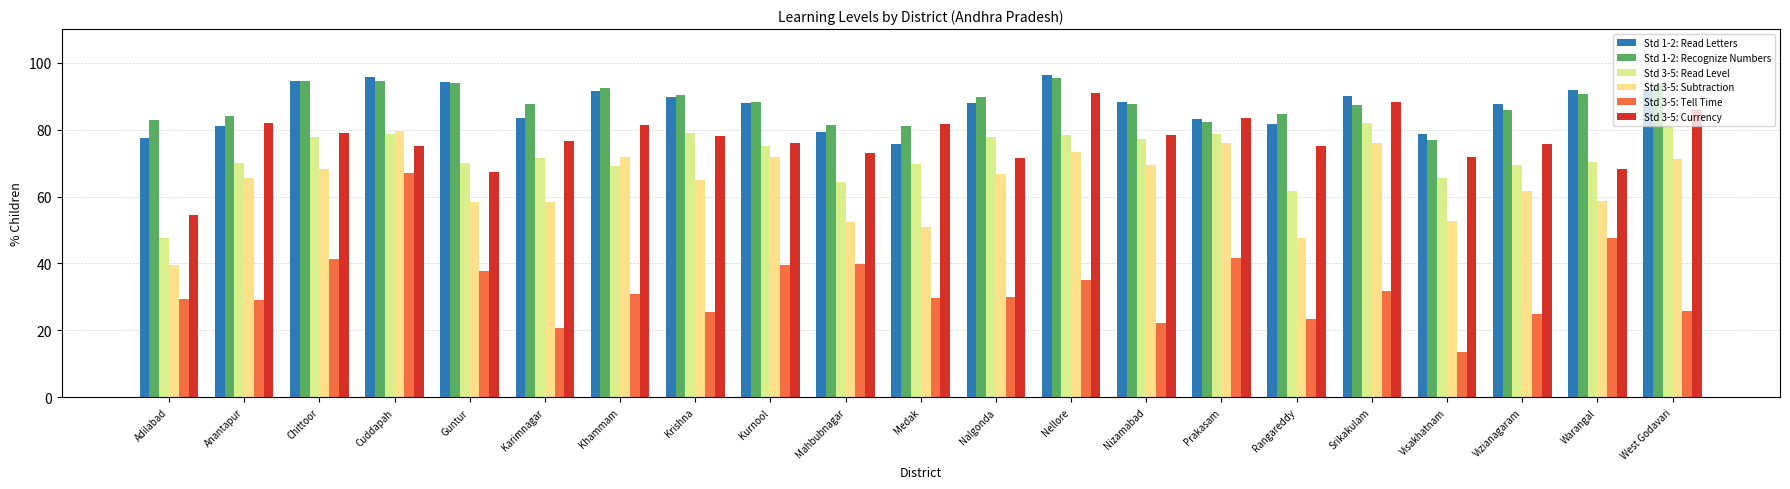

Where is Std 3-5: Read Level nearest to the value 65?

Visakhatnam